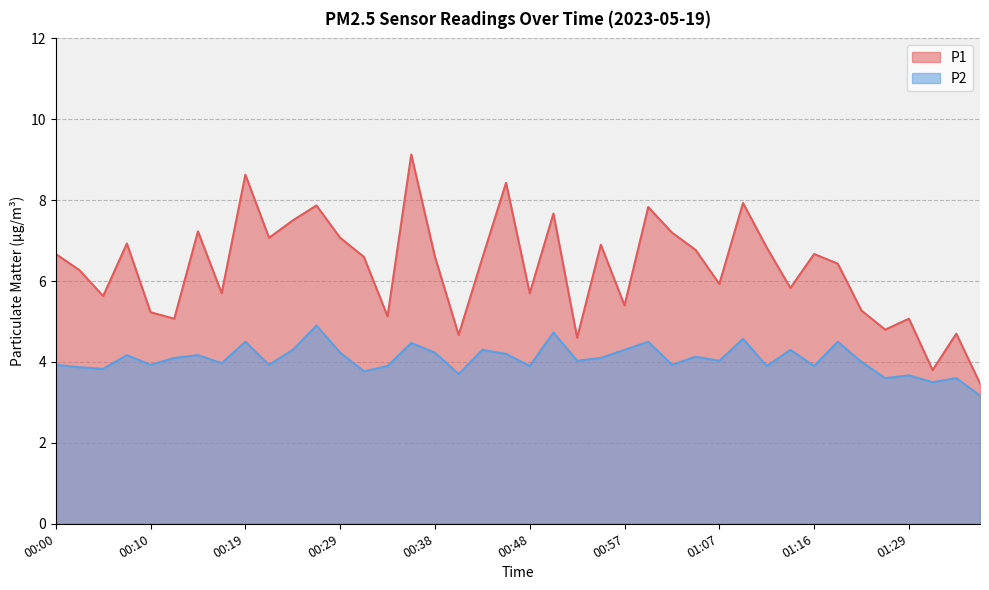

At which category does P1 reach its first local valley?

00:05